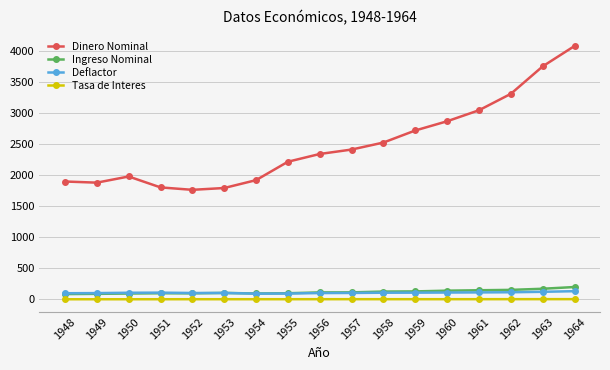

What is the sum of the Ingreso Nominal values at 1952 and 1964?

298.3